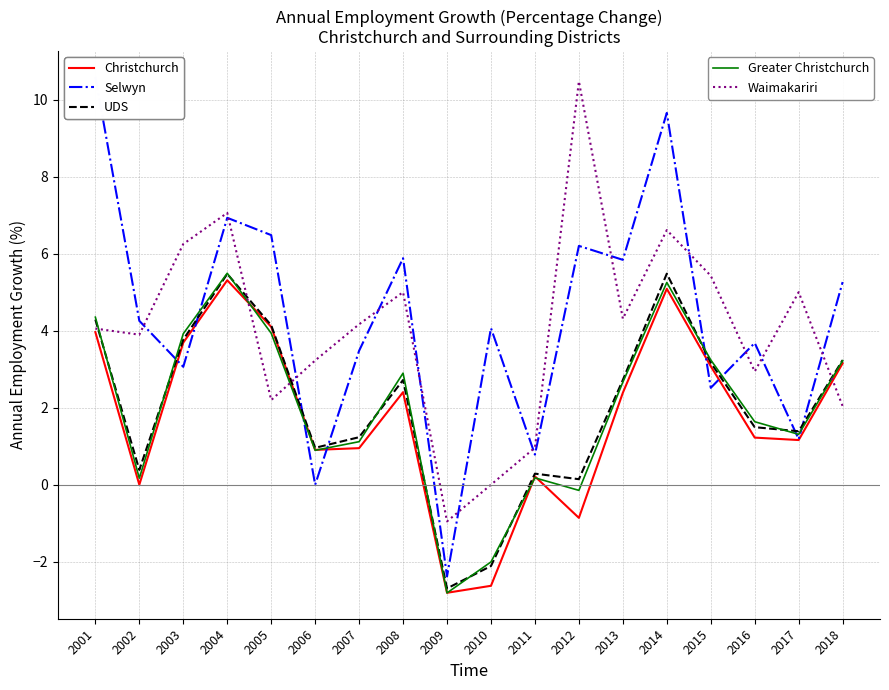

What is the minimum value shown in the chart?

-2.8